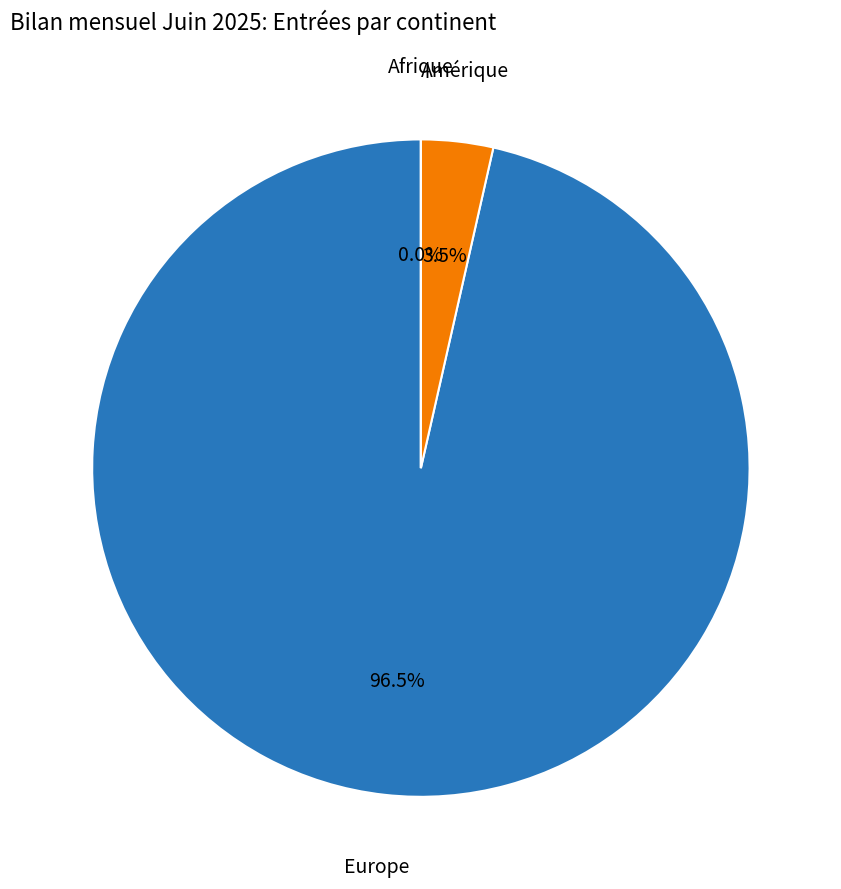

Count the number of slices in the pie.

3